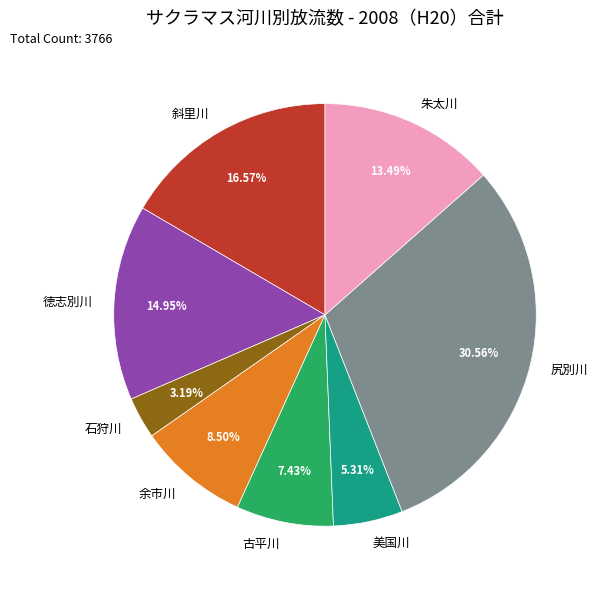

Is 尻別川 the majority of the pie?

No